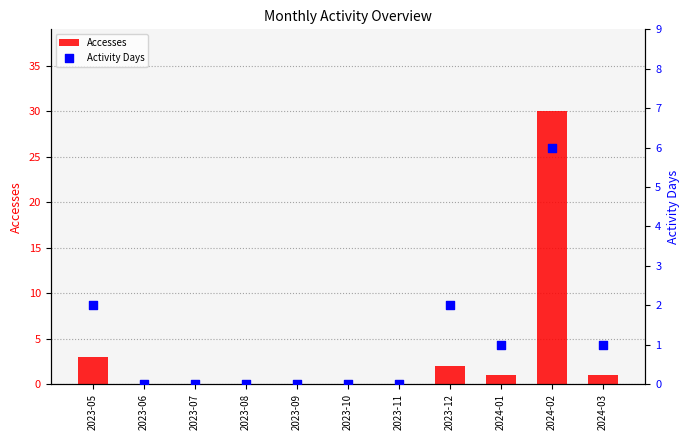

At which category is the sum across all series the highest?

2024-02